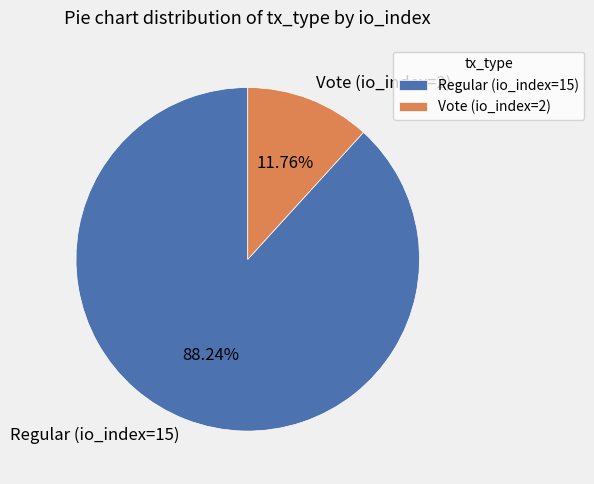

To the nearest percent, what portion does Vote (io_index=2) represent?

12%